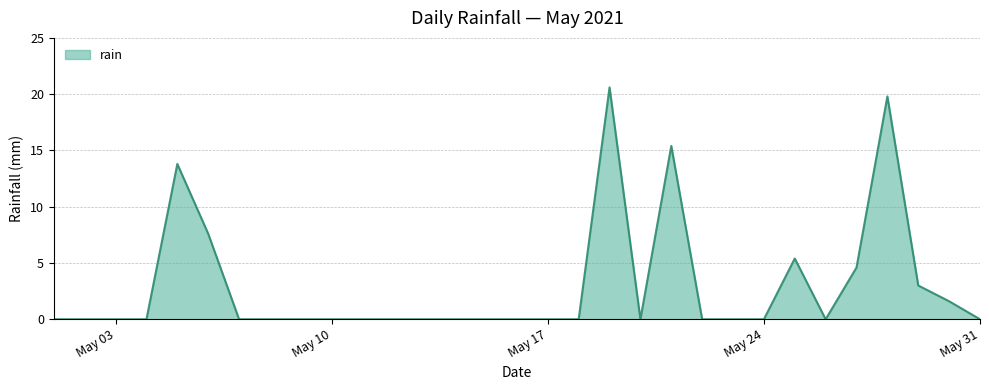

At which label is the value closest to 10?

2021-05-06